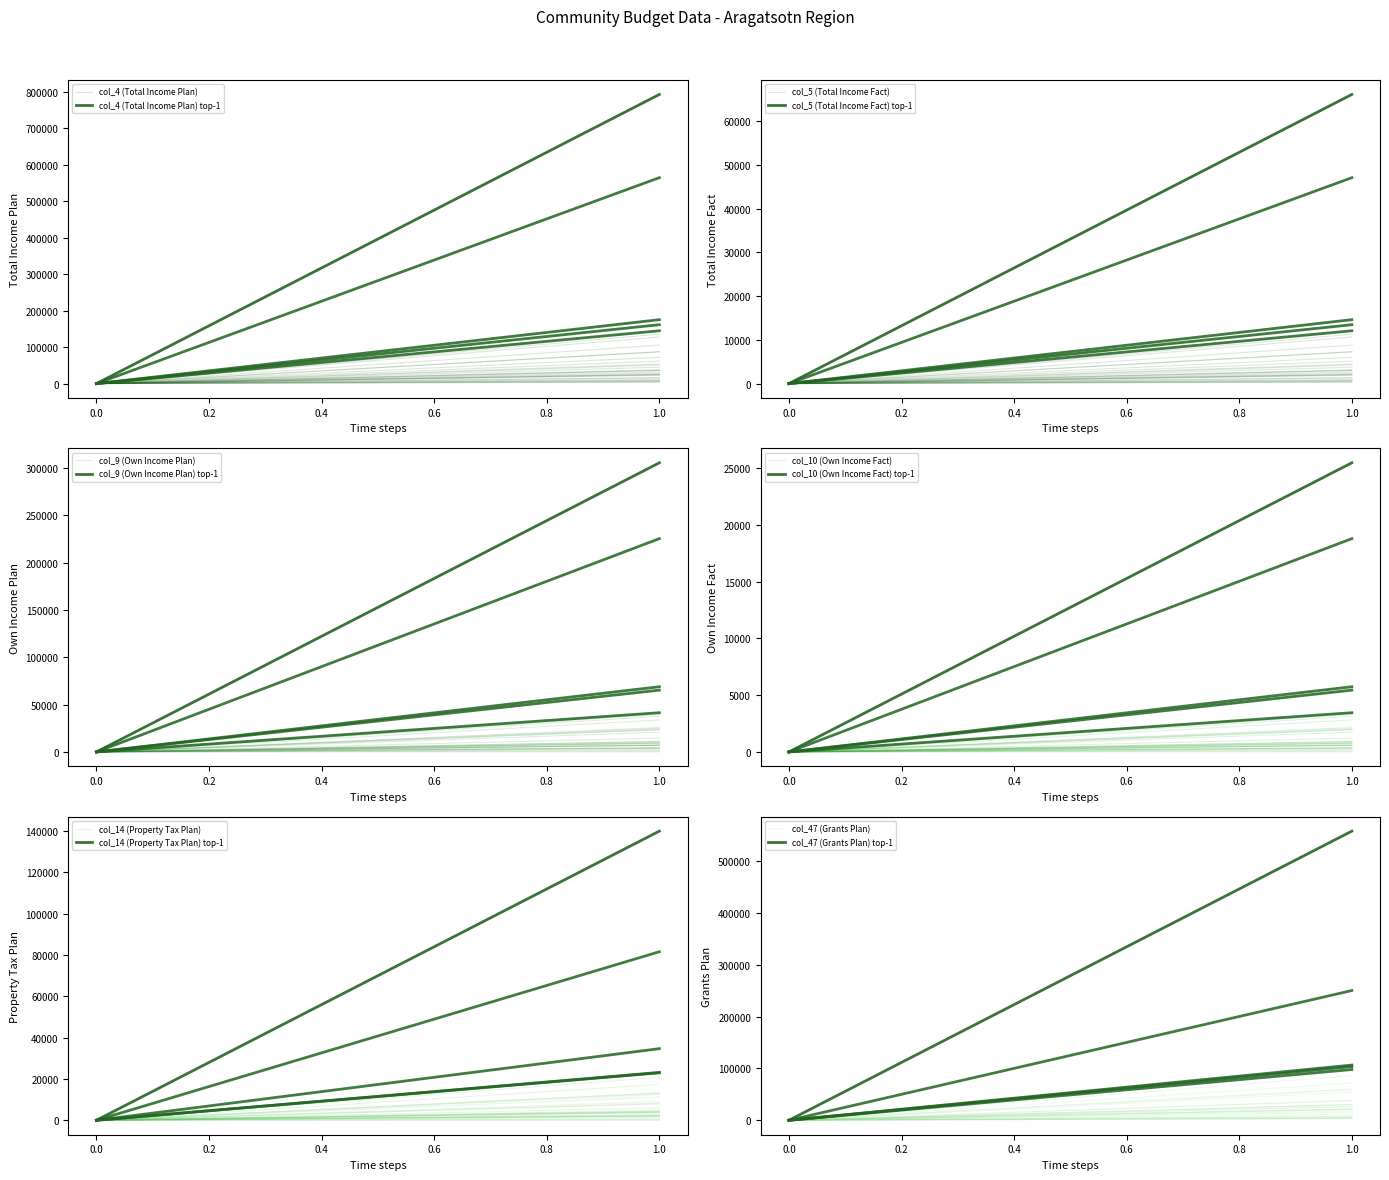

Is this an area chart (filled region under the line)?

No